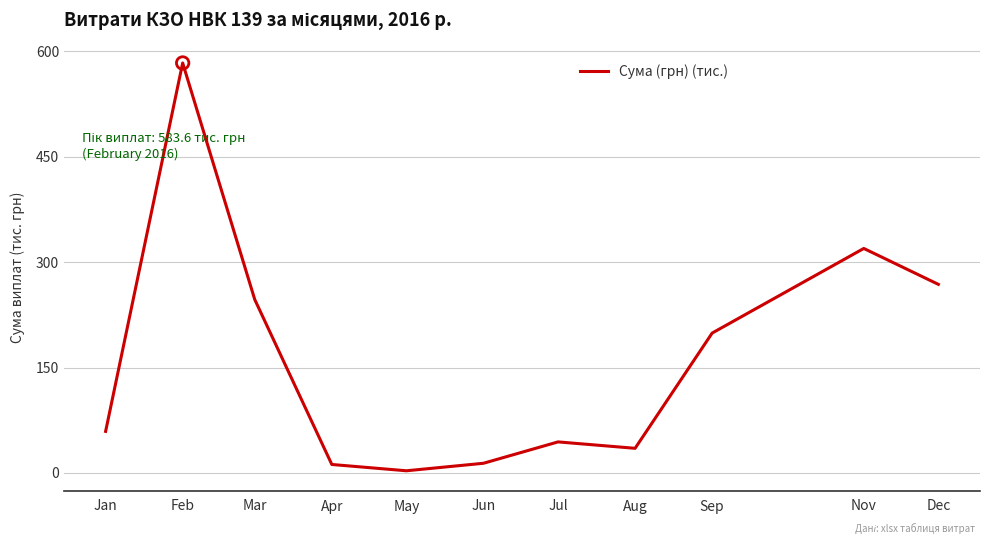

What is the change in value from Jun to Aug?

+21.3